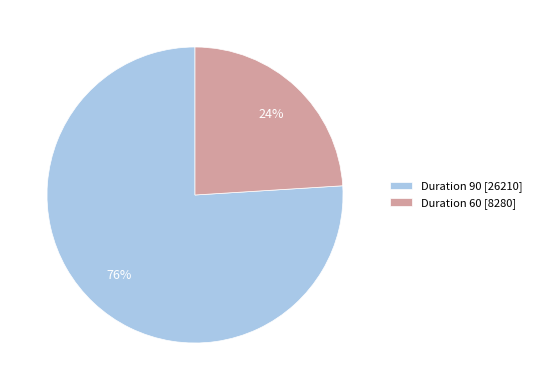

To the nearest percent, what is the difference between the largest and smallest slice percentages?

52%